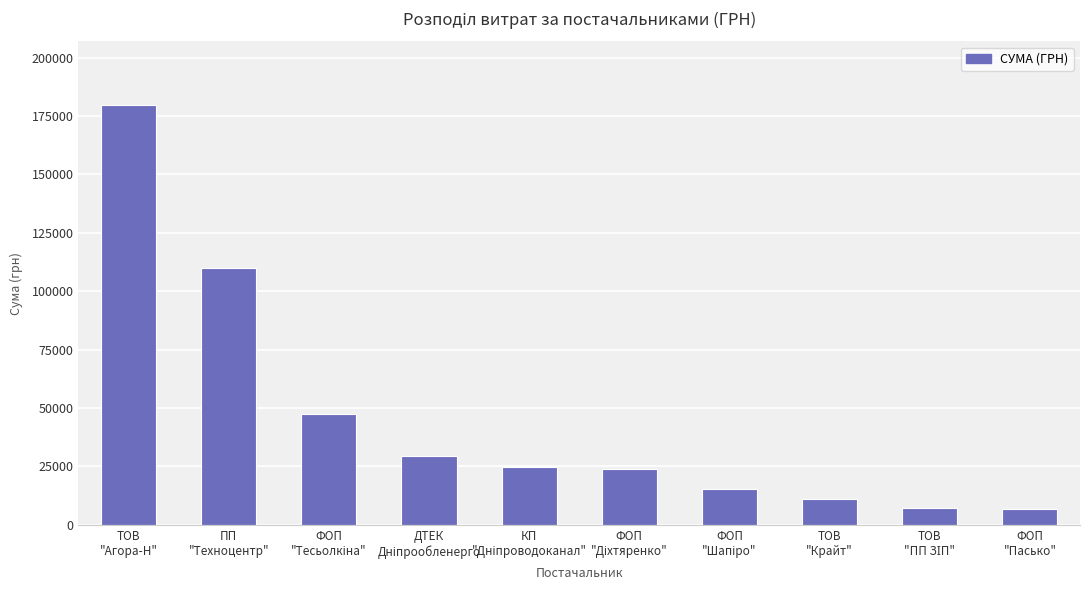

Between ТОВ
"Крайт" and ПП
"Техноцентр", which is larger?

ПП
"Техноцентр"